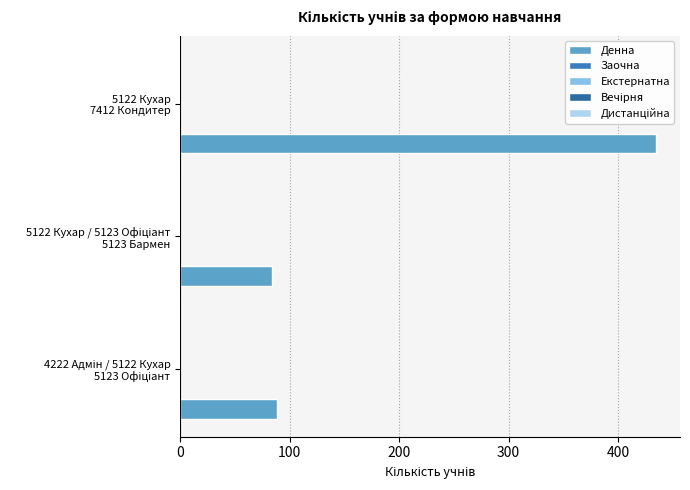

Count the number of categories in the chart.

3